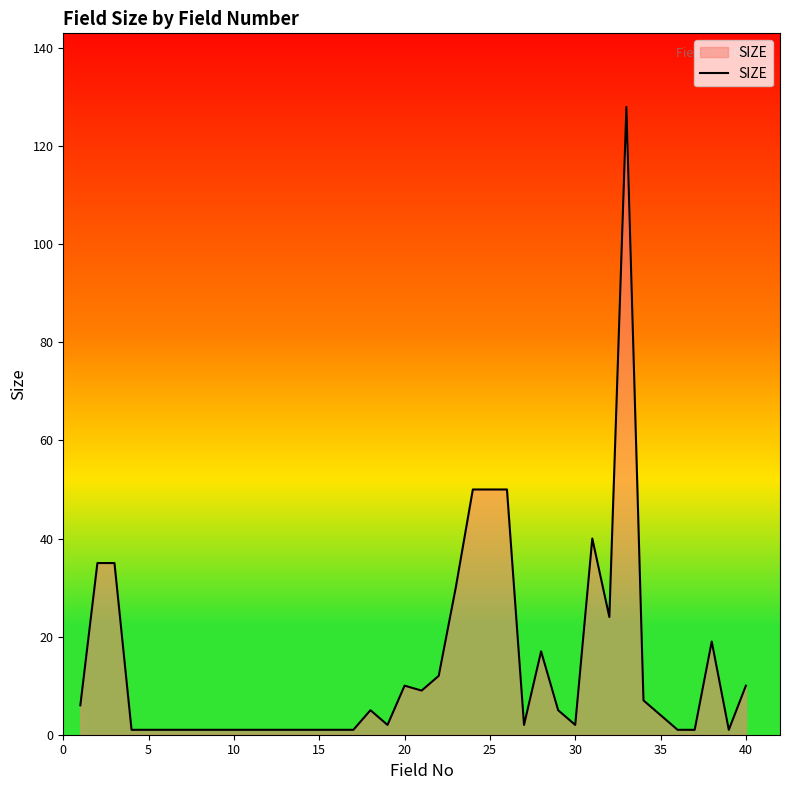

What is the difference between the maximum and minimum values?

127